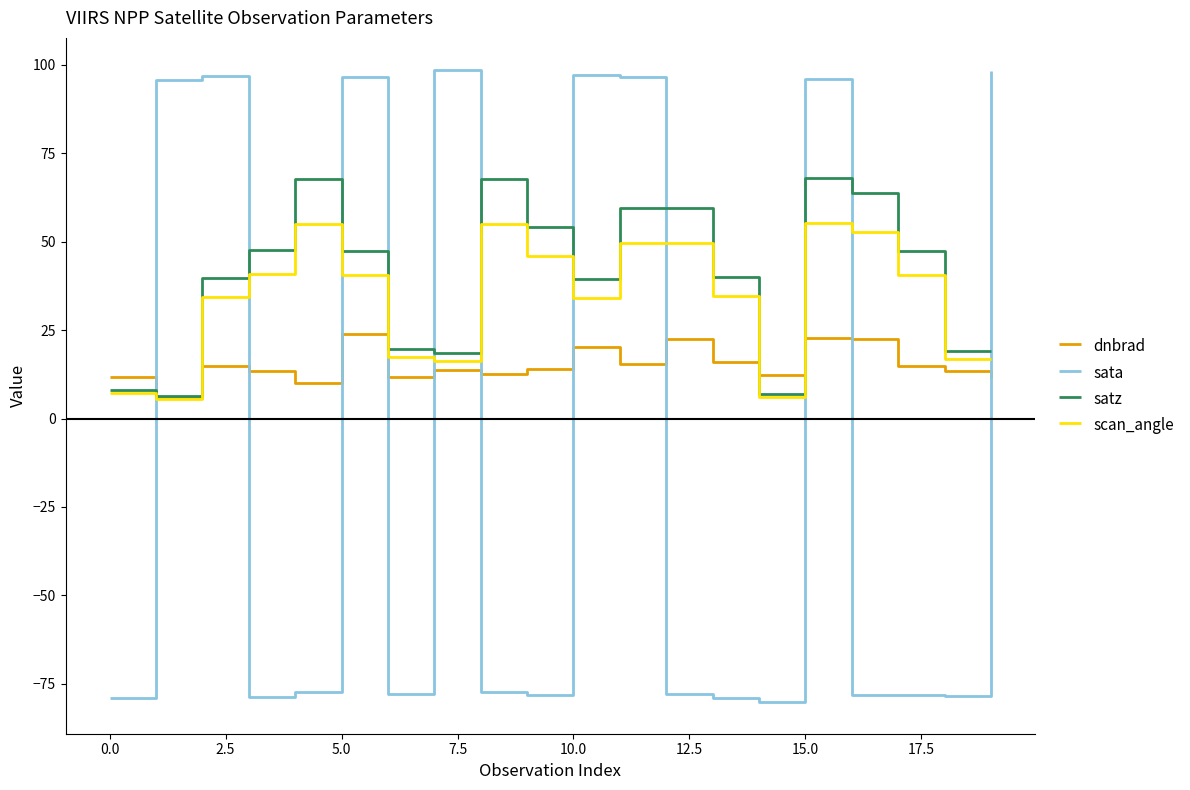

What is the maximum value shown in the chart?

98.7